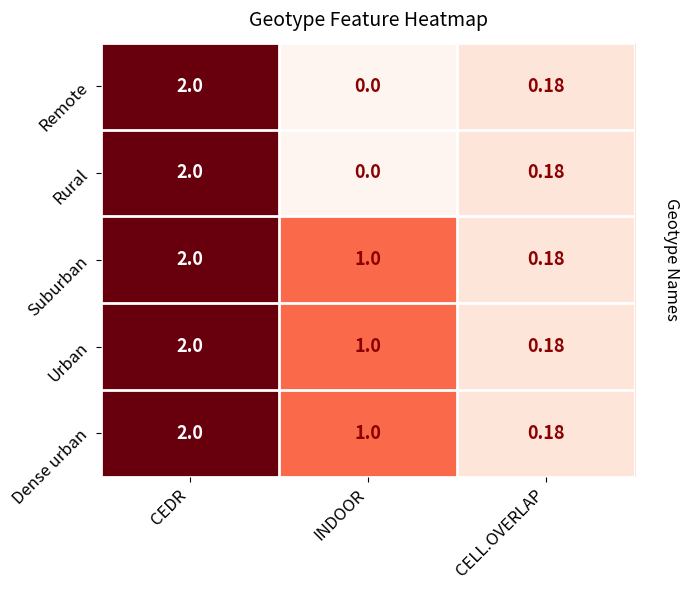

How many series are shown in this chart?

5